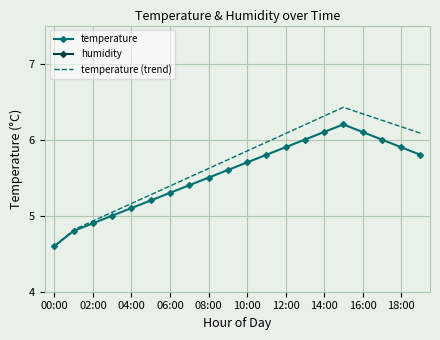

Is the value of temperature at 12:00 greater than the value of temperature (trend) at 04:00?

Yes